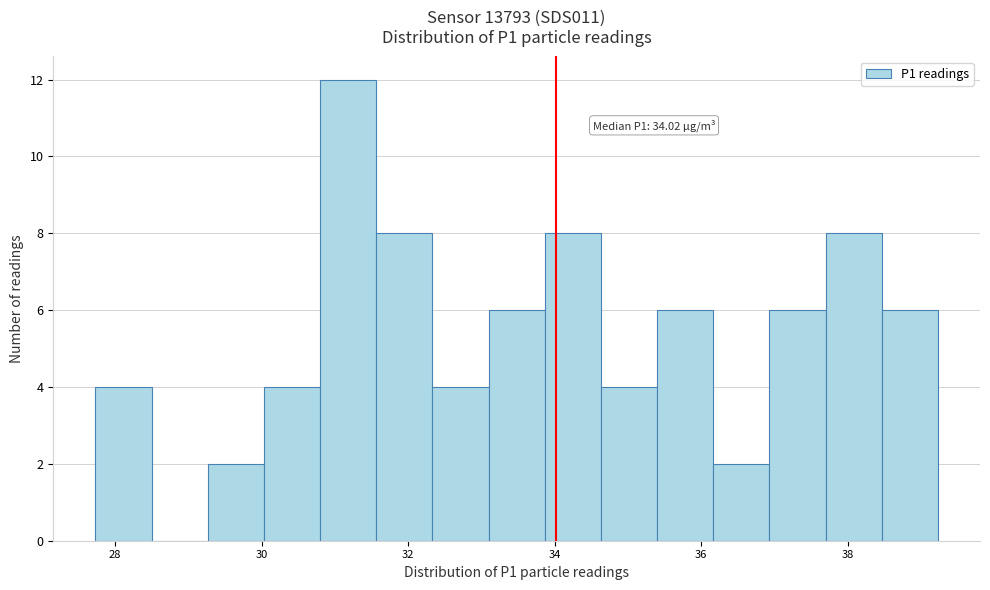

Read against the x-axis, roughly where is the centre of the tallest bar?

31.2